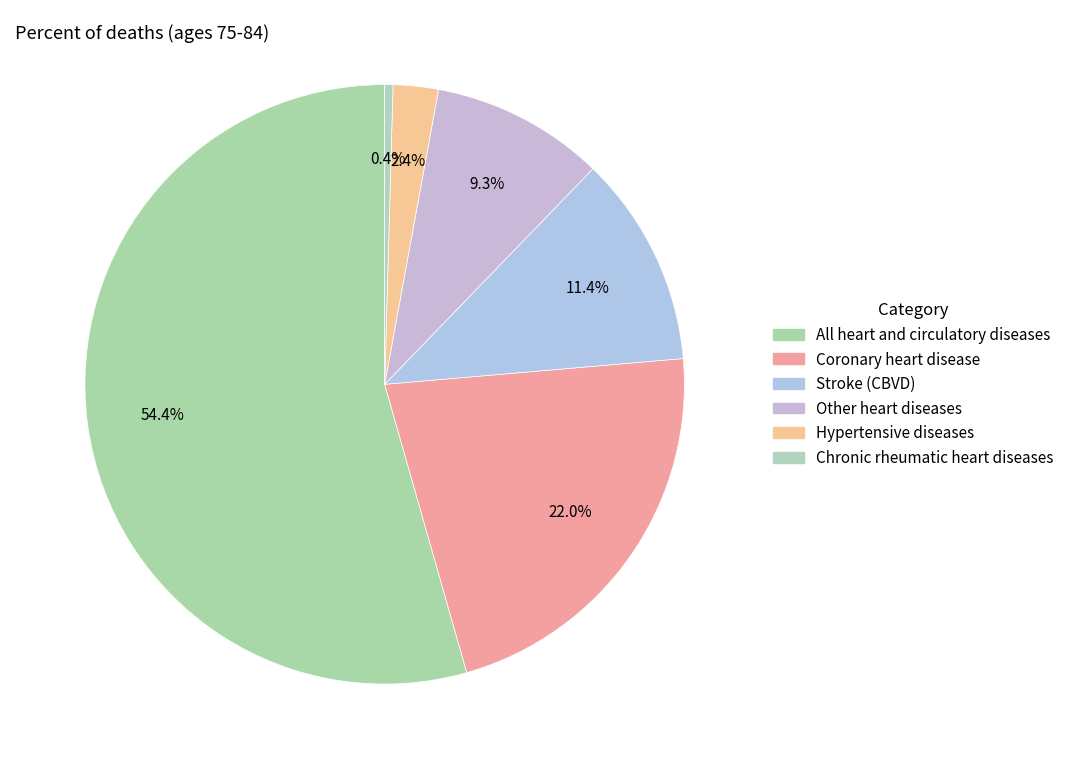

Between Other heart diseases and Chronic rheumatic heart diseases, which is larger?

Other heart diseases